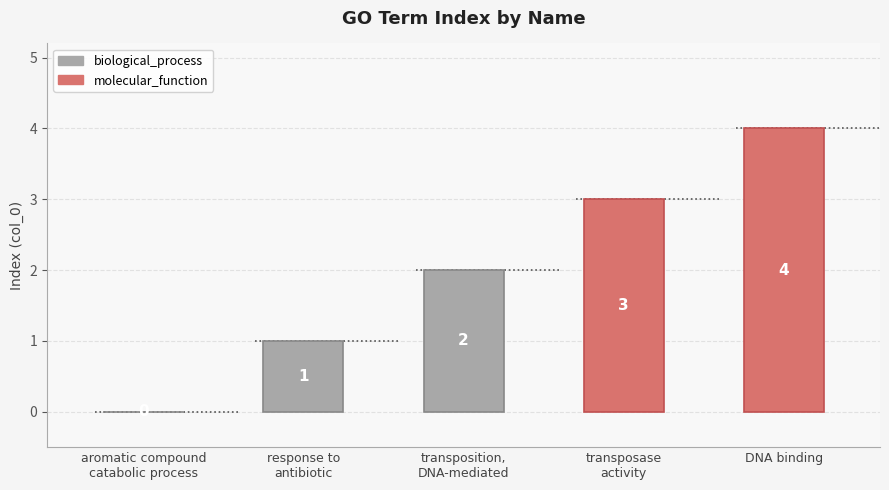

List the labels in order of value, smallest first.

aromatic compound
catabolic process, response to
antibiotic, transposition,
DNA-mediated, transposase
activity, DNA binding